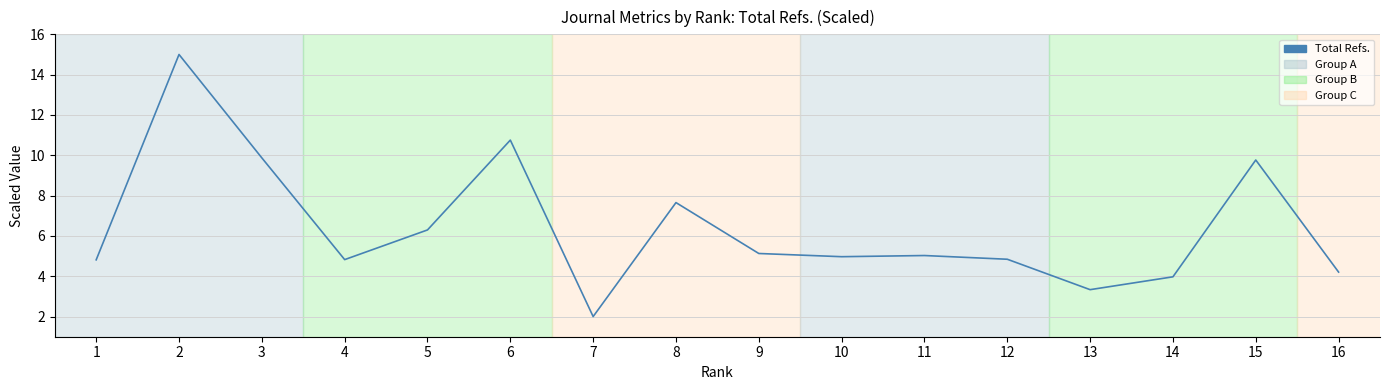

The chart shows a value of 2.5 at 12. True or false?

False